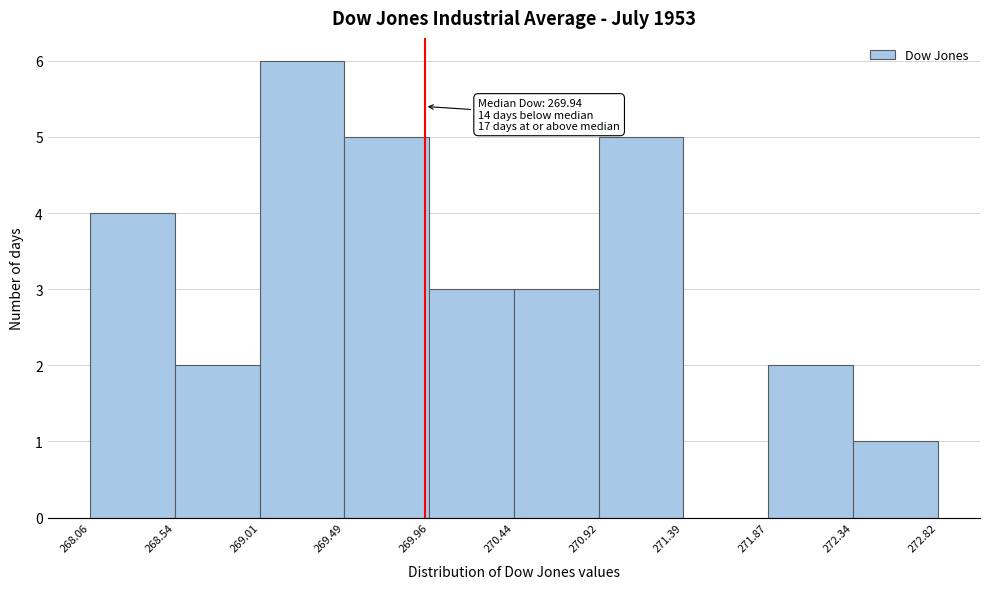

Over which range of the x-axis is the bar tallest?

269.01 to 269.49